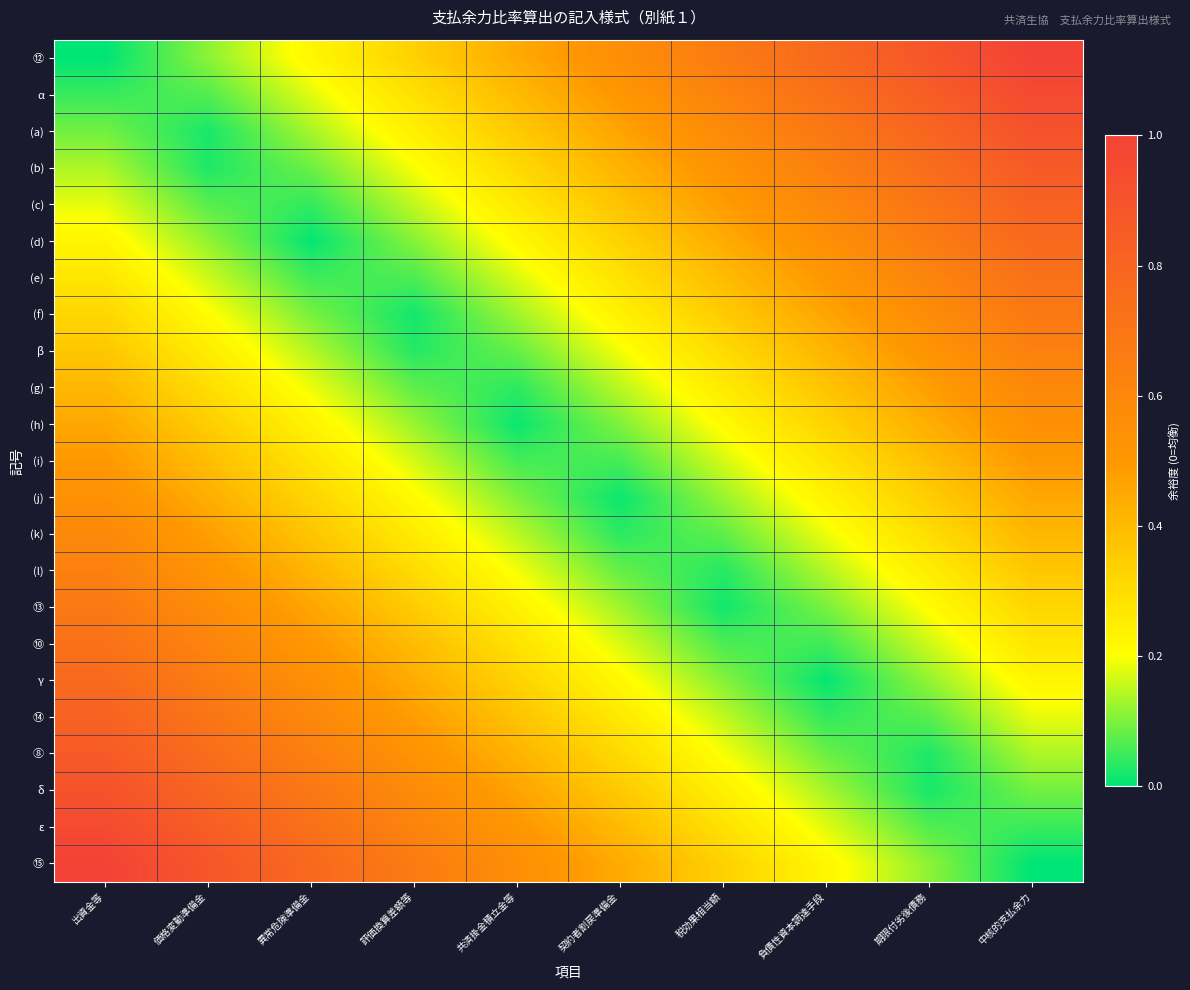

Between 異常危険準備金 and 税効果相当額, which is larger?

税効果相当額